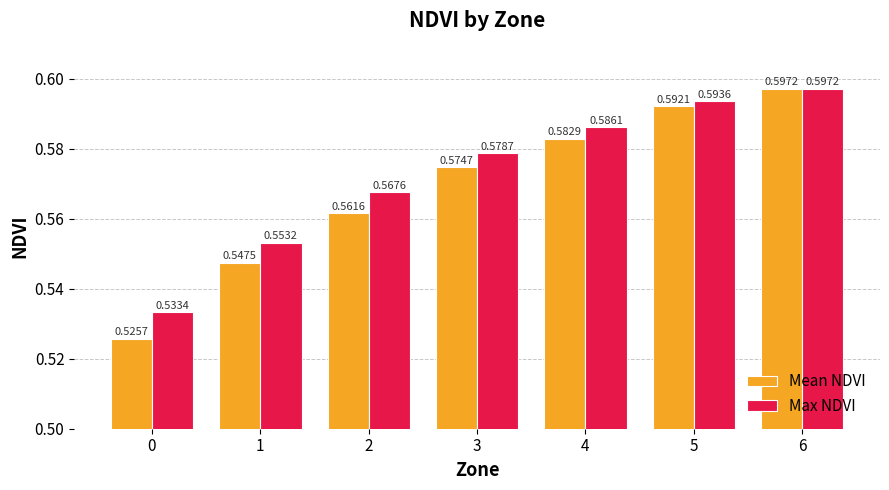

List the series in order of their overall mean, lowest first.

Mean NDVI, Max NDVI